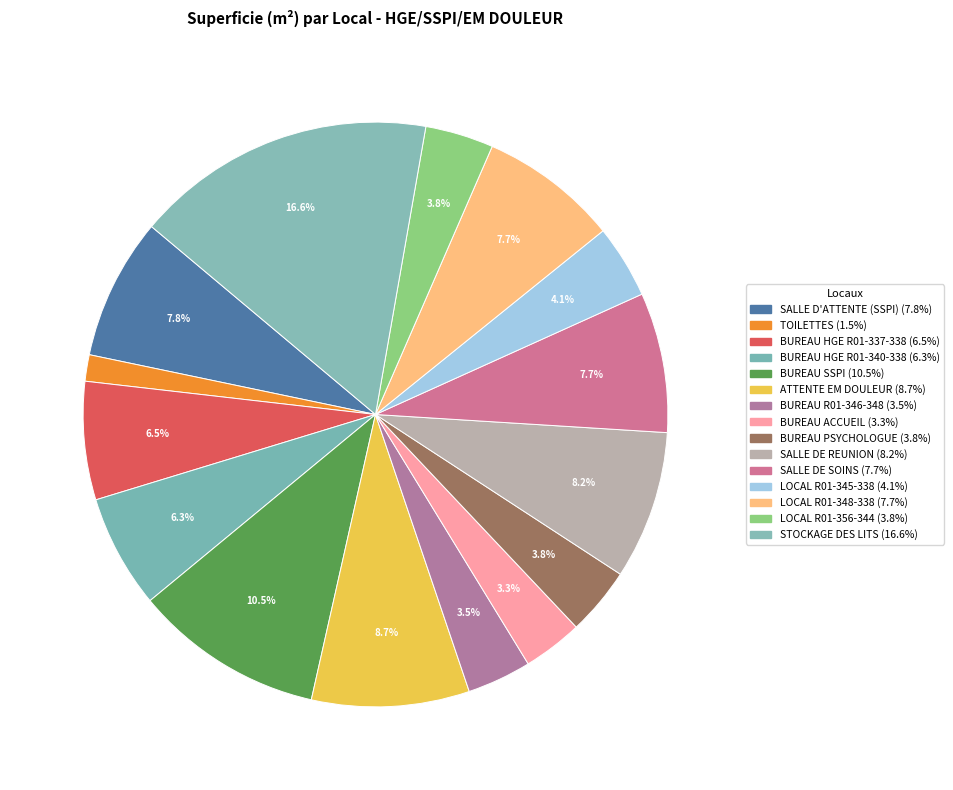

Count the number of slices in the pie.

15